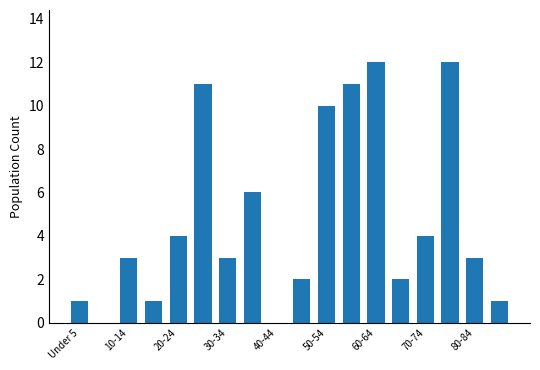

What is the sum of all values?

86